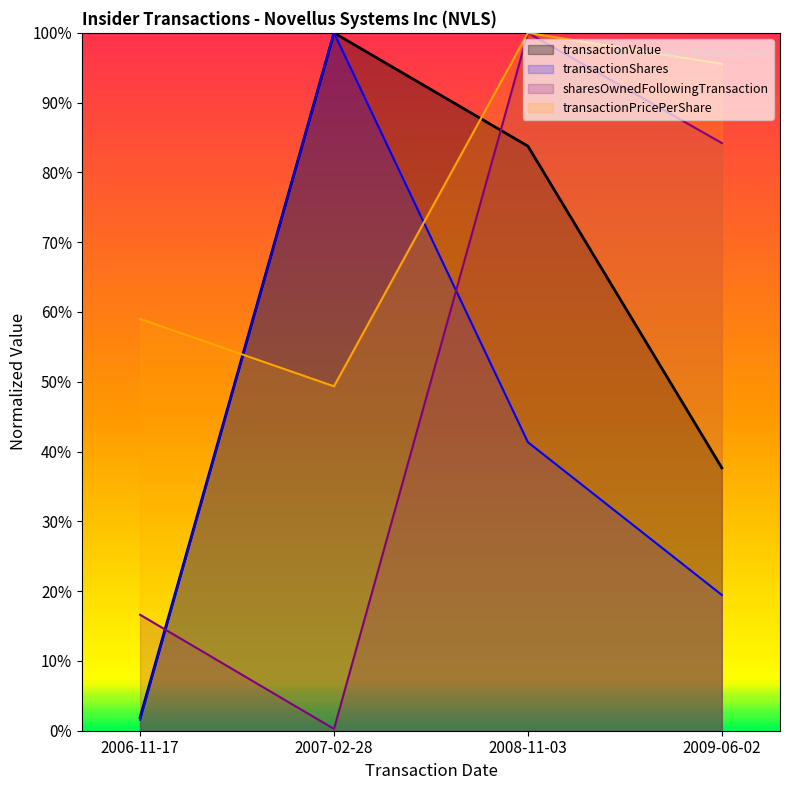

At which category does transactionPricePerShare reach its first local valley?

2007-02-28